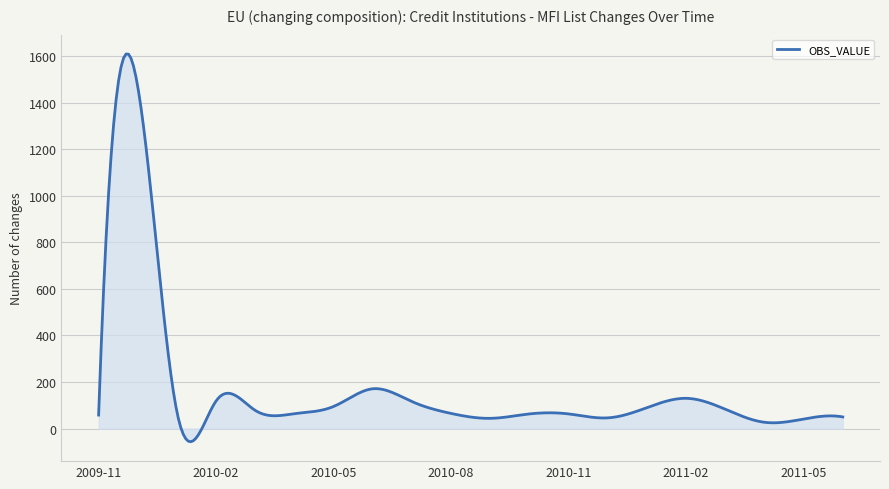

What is the difference between the maximum and minimum values?

1665.7